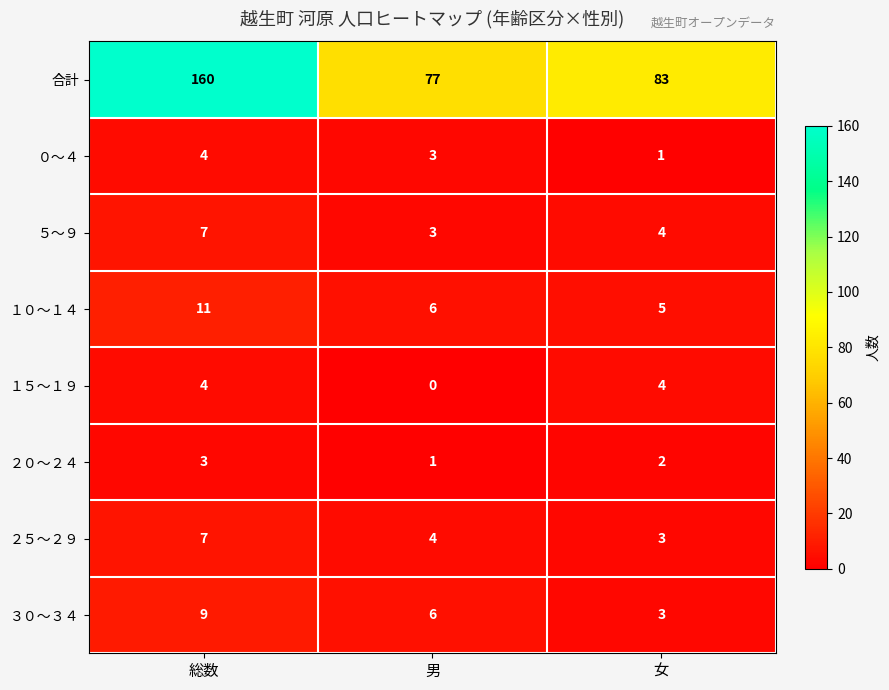

What is the spread (max minus min) of values at 女?

82